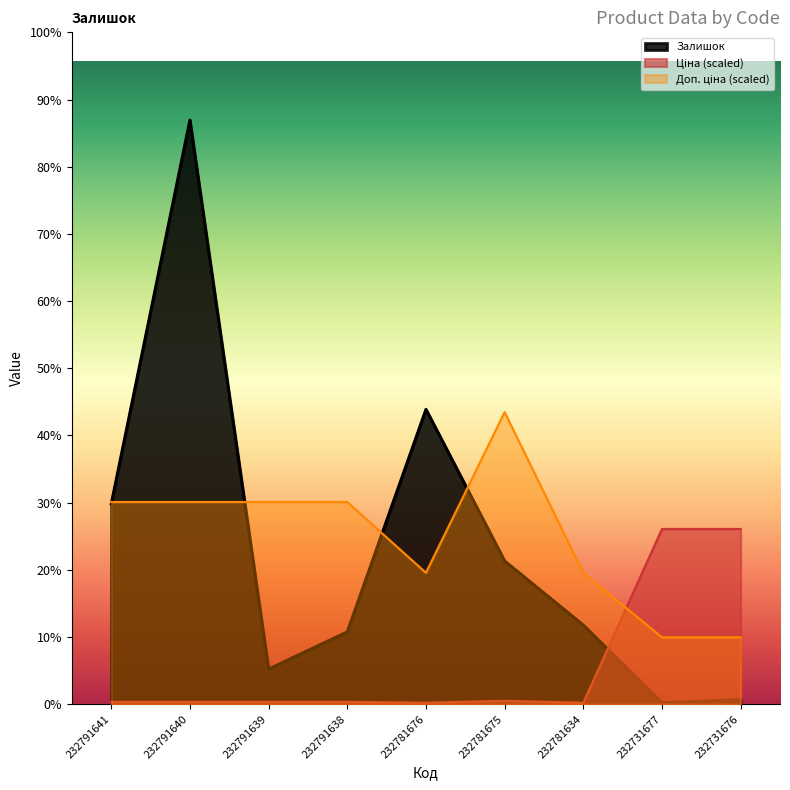

True or false: Залишок and Ціна intersect in this chart.

True